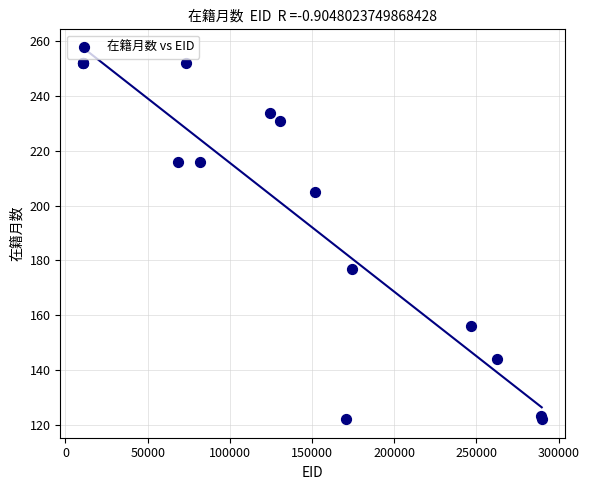

What Y value in the scatter plot is closest to 187?

177